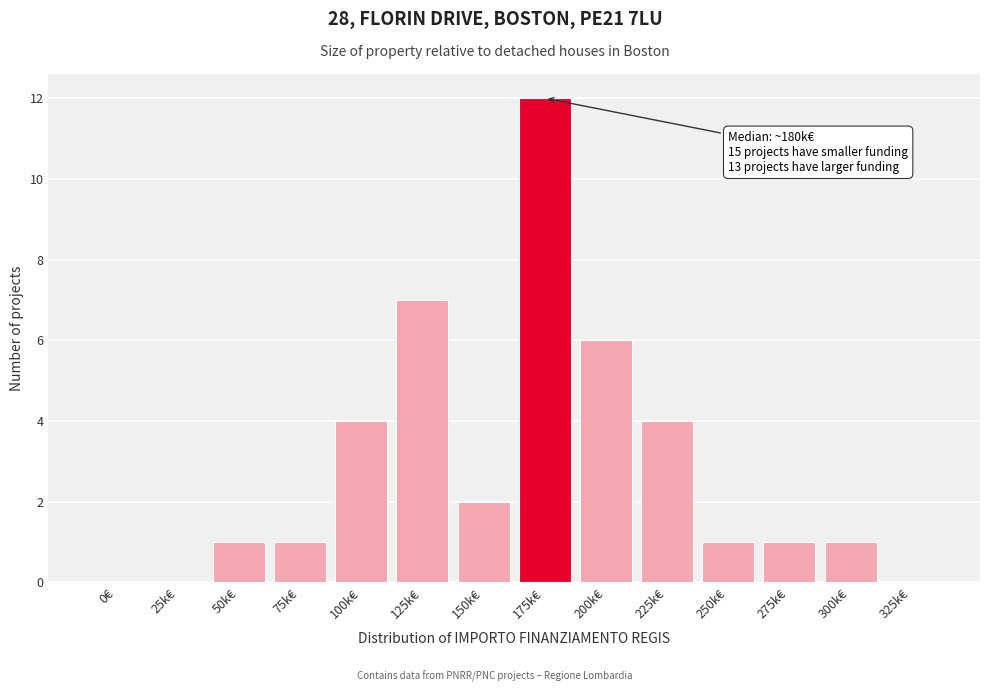

Reading left to right, what are all the values shown in this chart?

0€=0	25k€=0	50k€=1	75k€=1	100k€=4	125k€=7	150k€=2	175k€=12	200k€=6	225k€=4	250k€=1	275k€=1	300k€=1	325k€=0